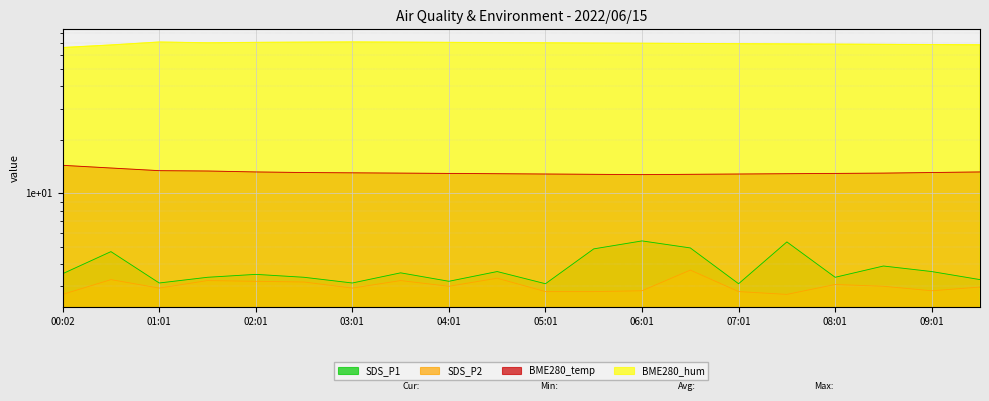

At 09:01, list the series in order from smallest to largest.

SDS_P2, SDS_P1, BME280_temp, BME280_hum